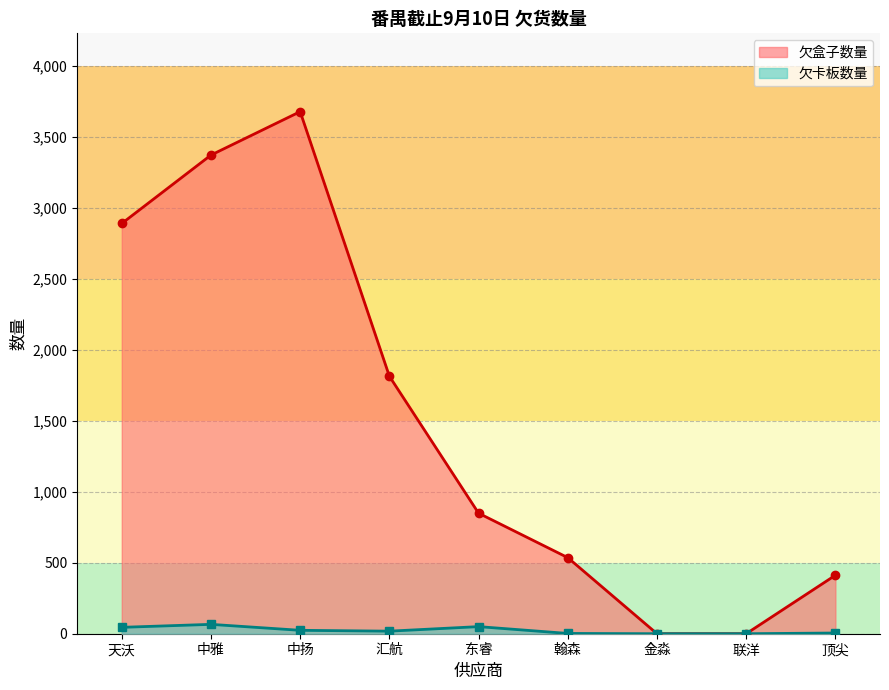

How many positive values does the 欠卡板数量 series have?

7